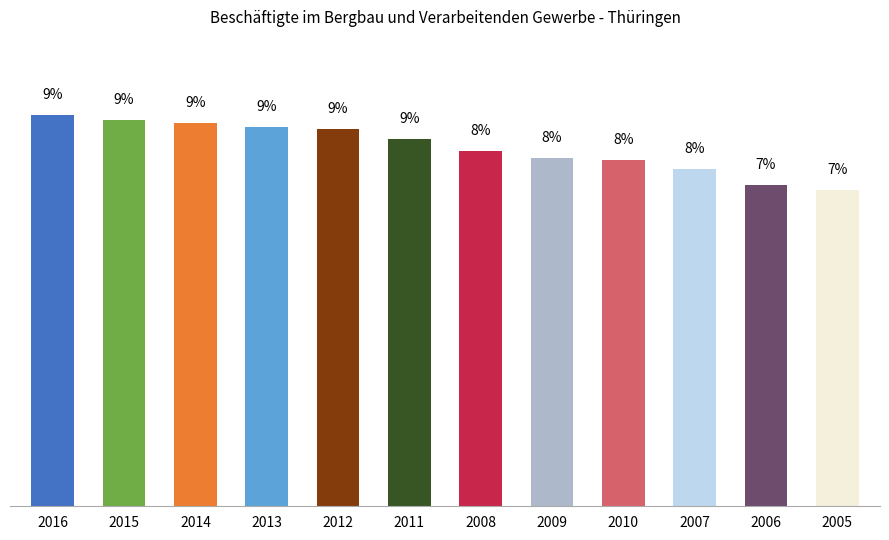

What position from the left is 2010?

9